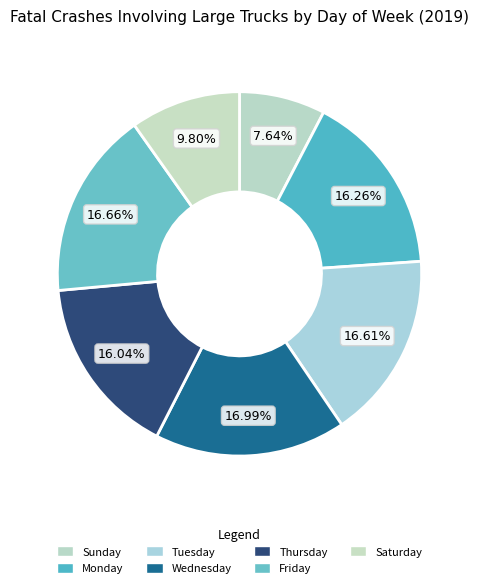

Count the number of slices in the pie.

7